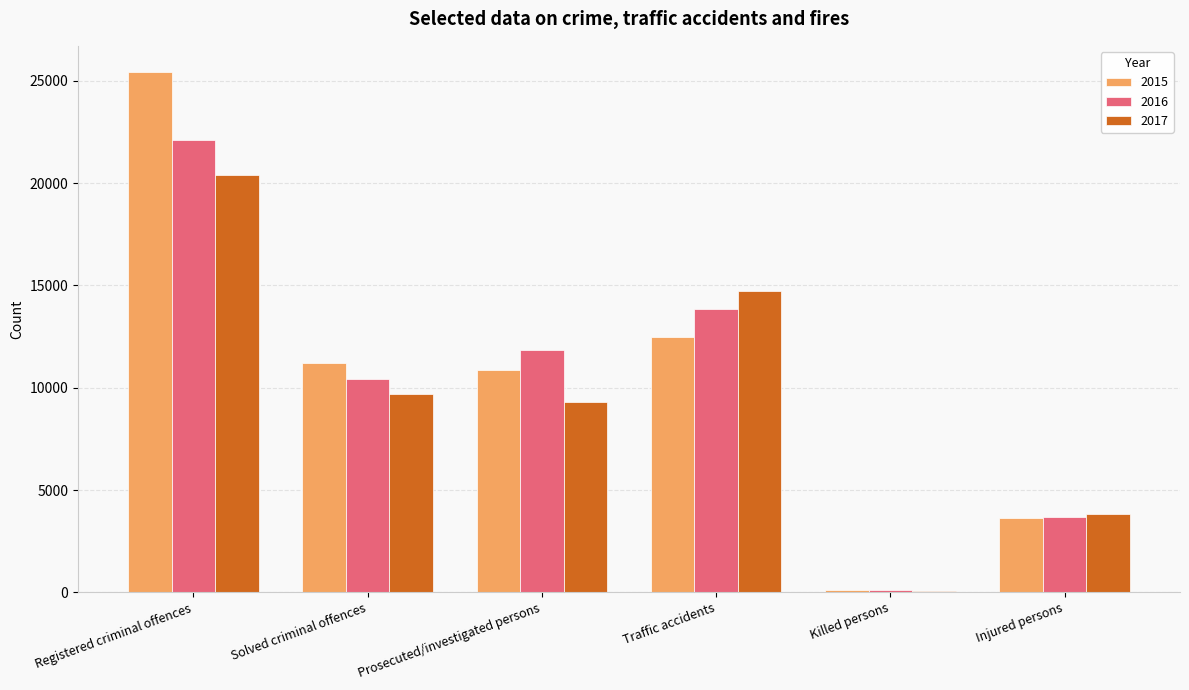

What is the total value across all series at Registered criminal offences?

67990